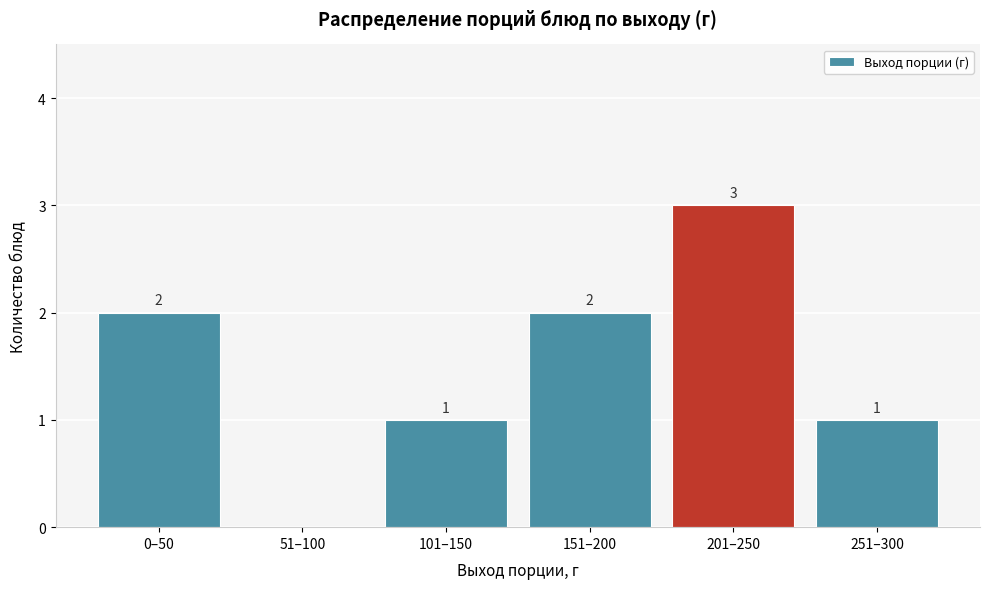

Reading left to right, list all the values displayed in this chart.

0–50=2	51–100=0	101–150=1	151–200=2	201–250=3	251–300=1